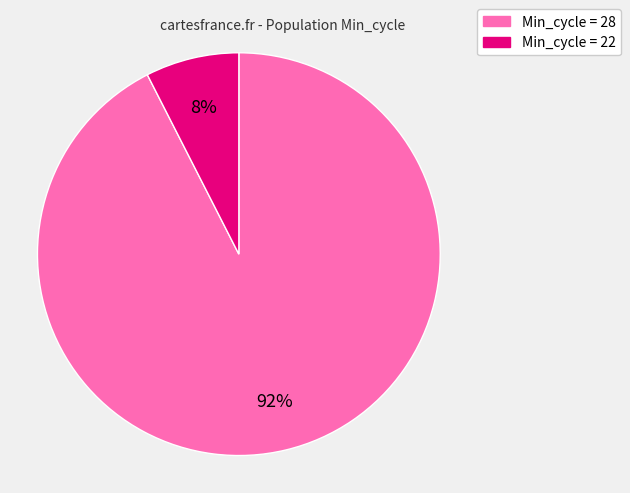

Count the number of slices in the pie.

2